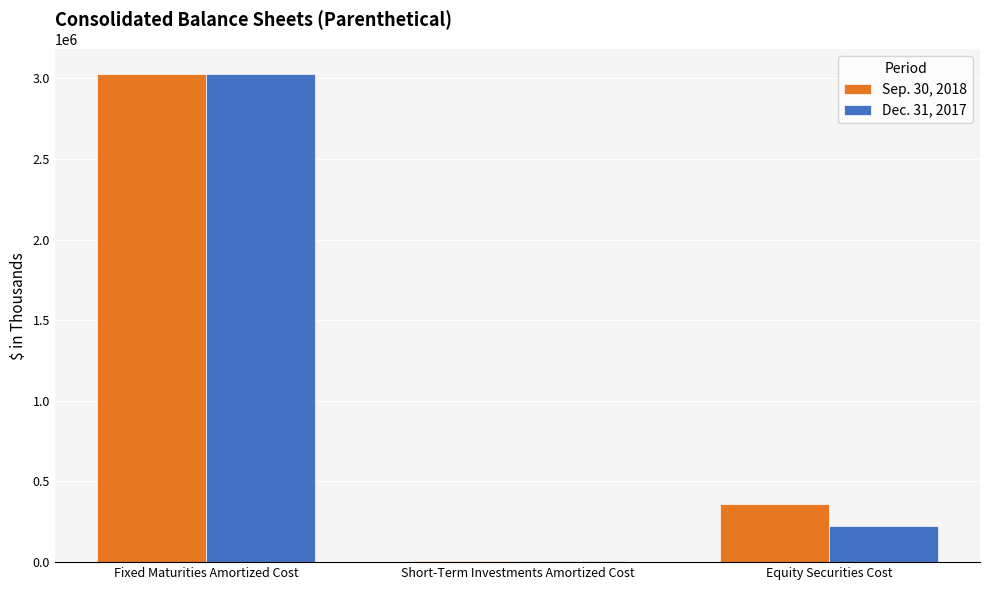

At which category is the sum across all series the highest?

Fixed Maturities Amortized Cost